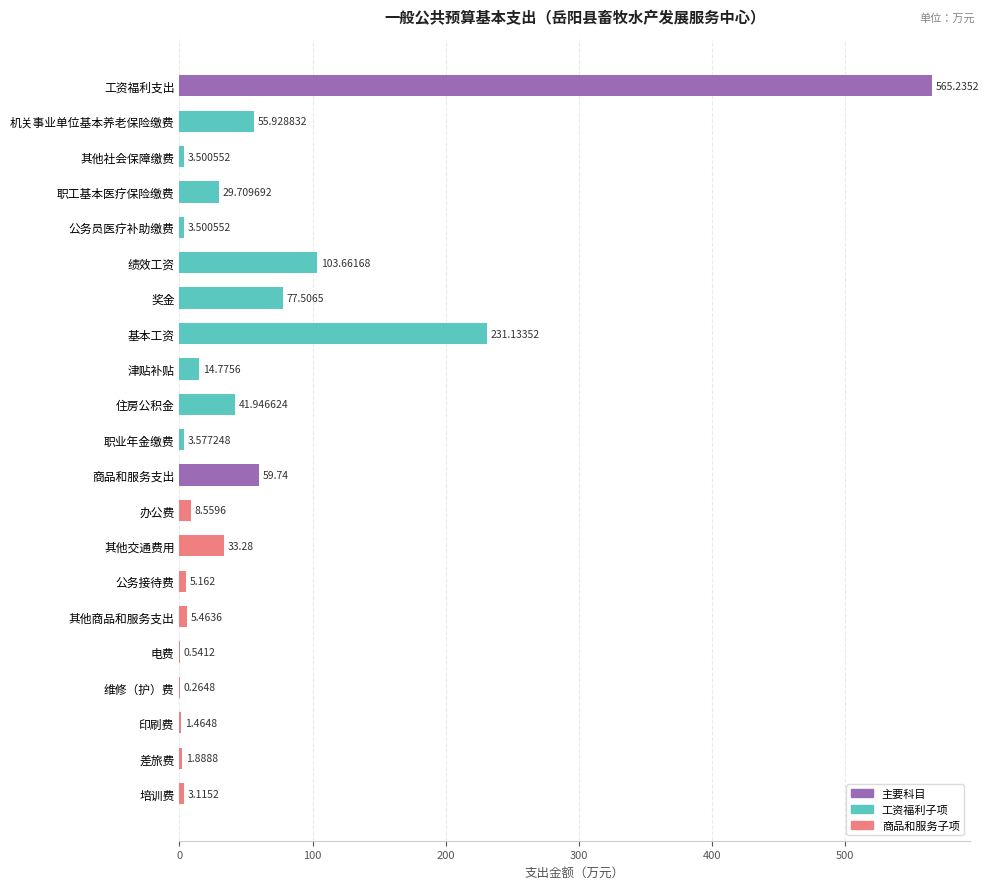

At which label is the value closest to 282?

基本工资